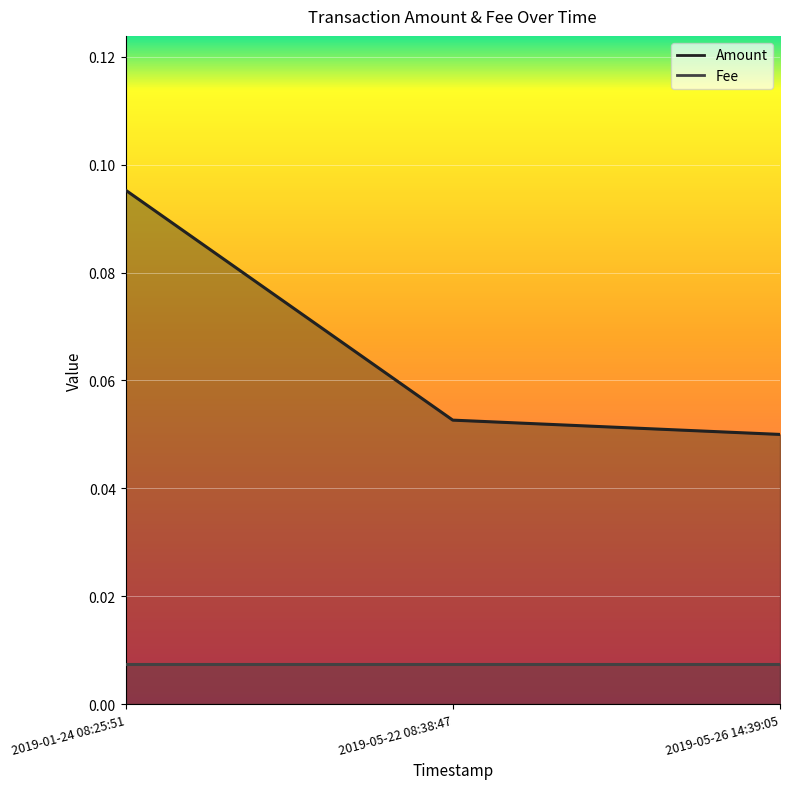

Reading left to right, transcribe all the data shown in this chart.

0.1	0.1	0.1